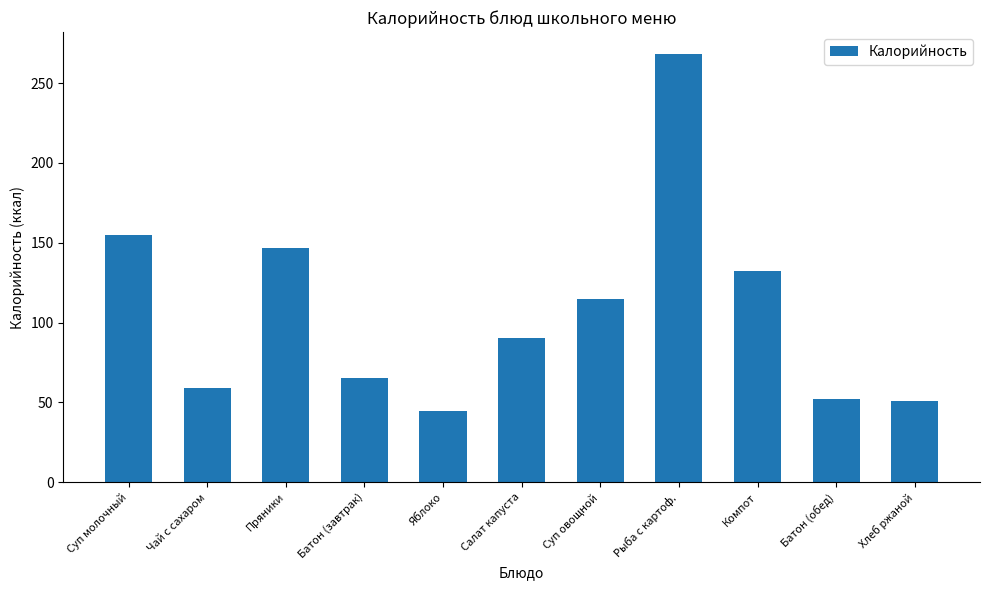

Which category has the lowest value across all series?

Яблоко